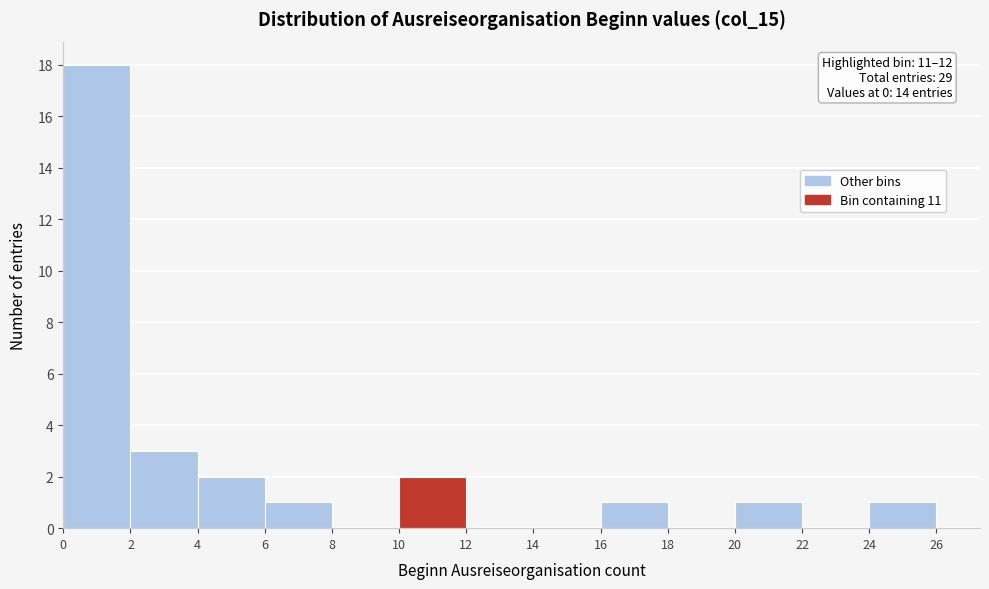

Over which range of the x-axis is the bar tallest?

0 to 2